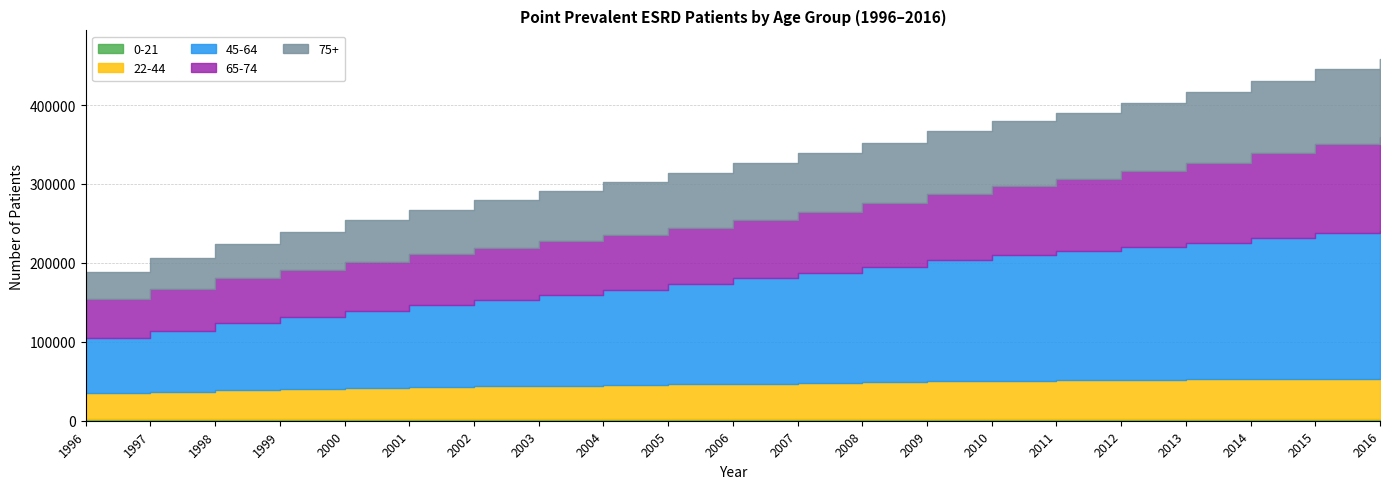

Between 1999 and 2012, which is larger?

2012